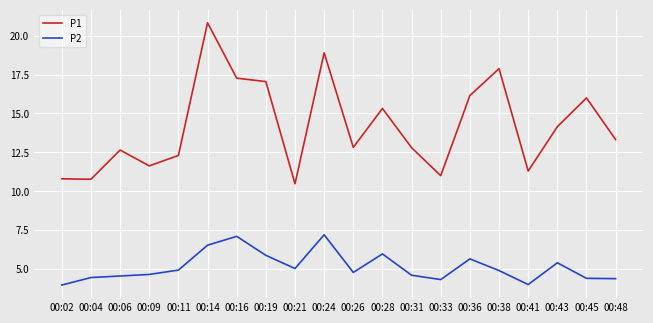

What is the difference between the maximum and minimum values in the P2 series?

3.2